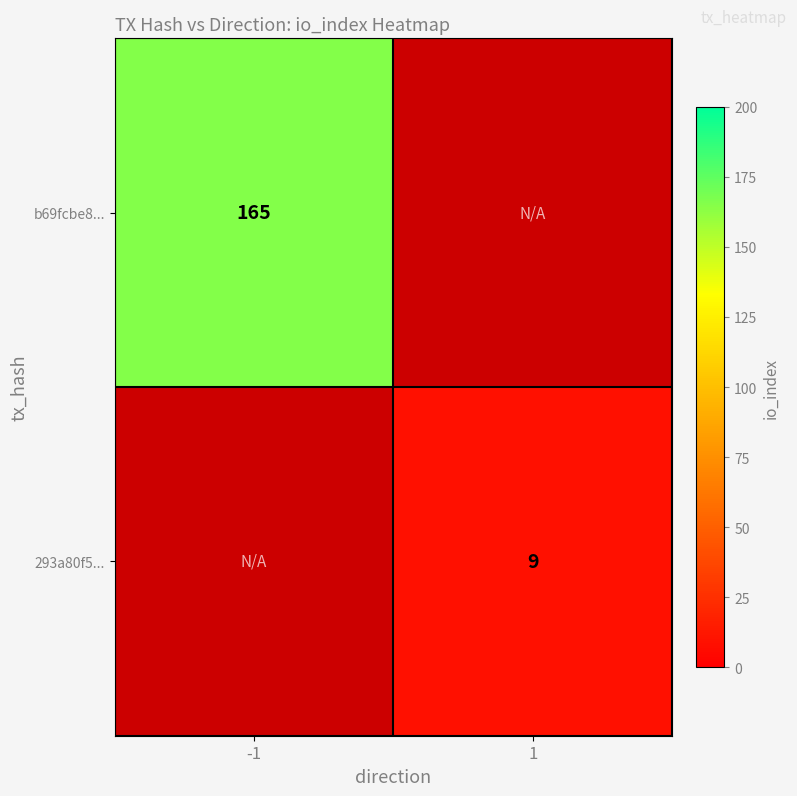

At how many categories does at least one series exceed 31?

1